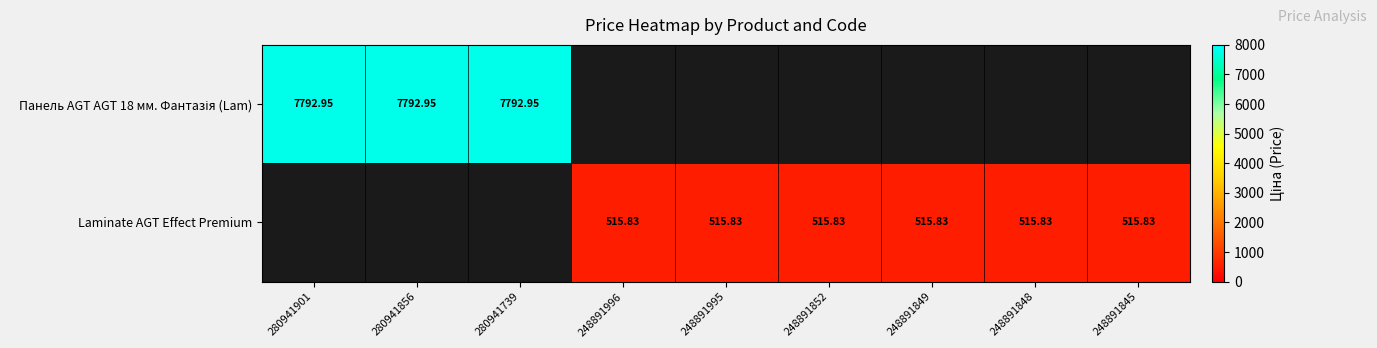

At 248891848, list the series in order from smallest to largest.

Панель AGT AGT 18 мм. Фантазія (Lam), Laminate AGT Effect Premium